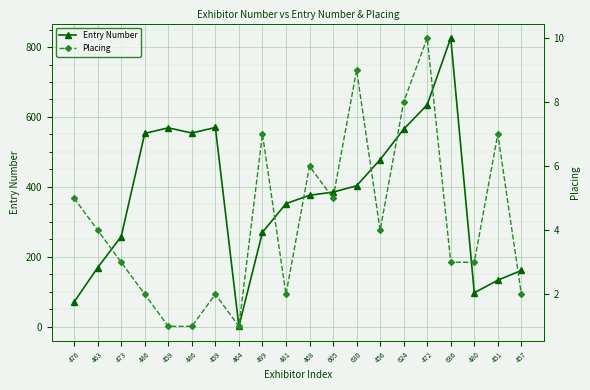

How many values in the Entry Number series are below 385?

10